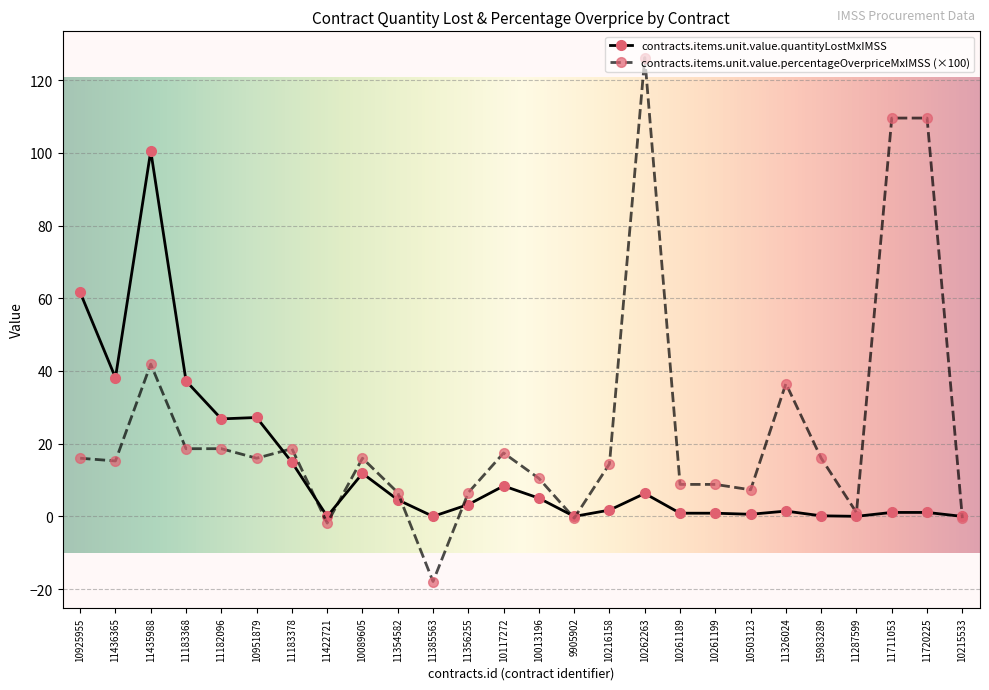

Is it true that contracts.items.unit.value.quantityLostMxIMSS equals 38.1 at 11436365?

True